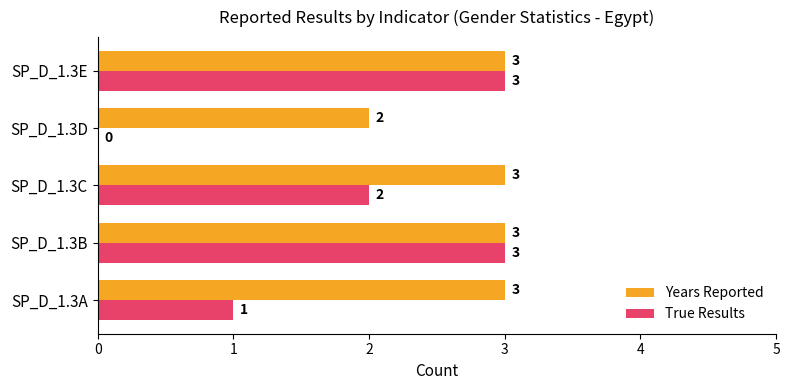

Which series has the largest range (max minus min)?

True Results